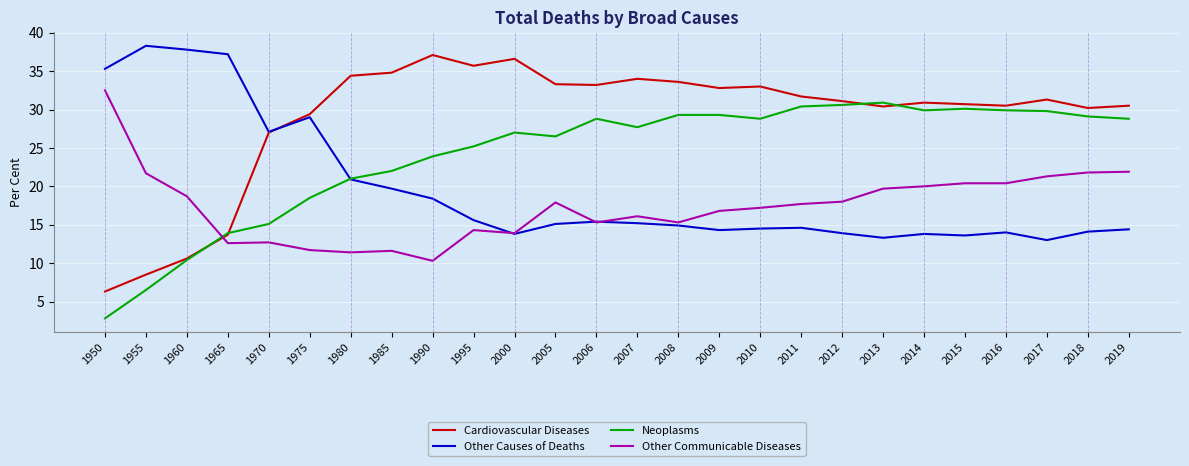

Which series has the widest spread of values?

Cardiovascular Diseases